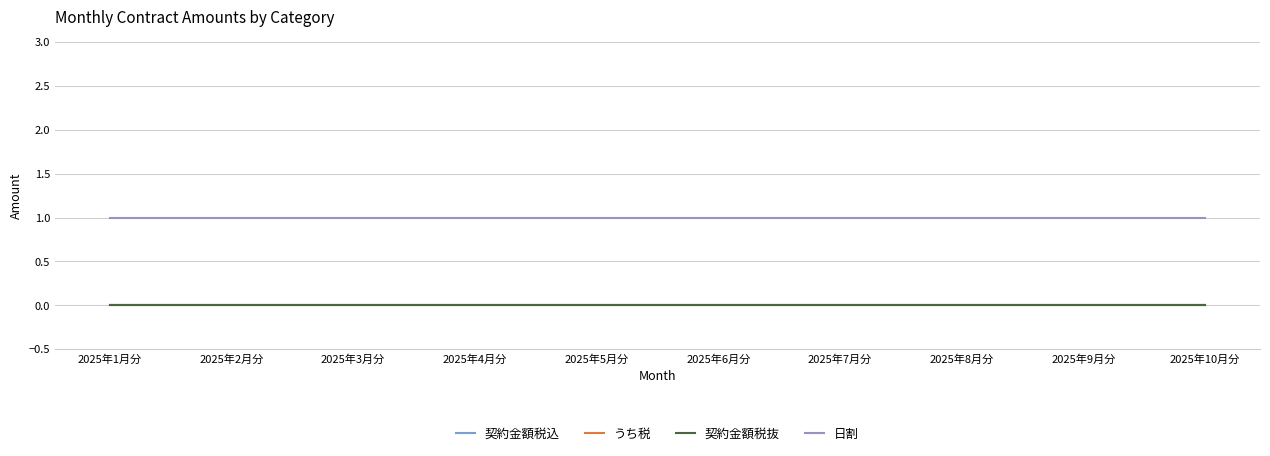

How many lines are shown in the chart?

4